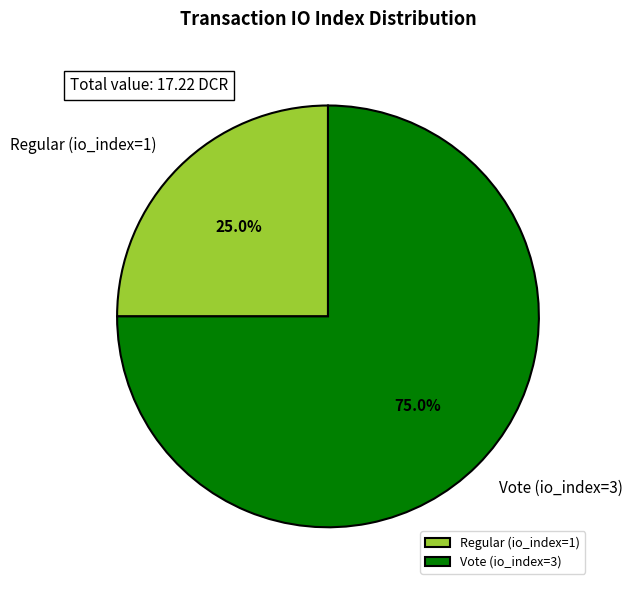

What percentage is NOT represented by Vote (io_index=3)?

25.0%